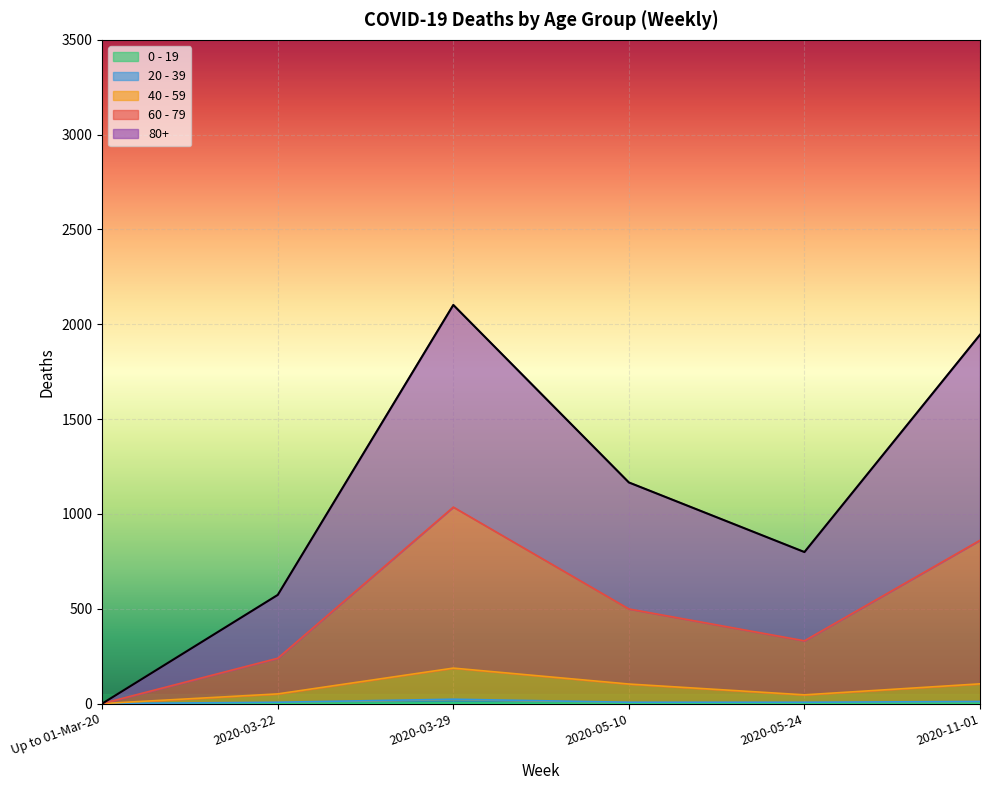

How many values in 60 - 79 are above zero?

5